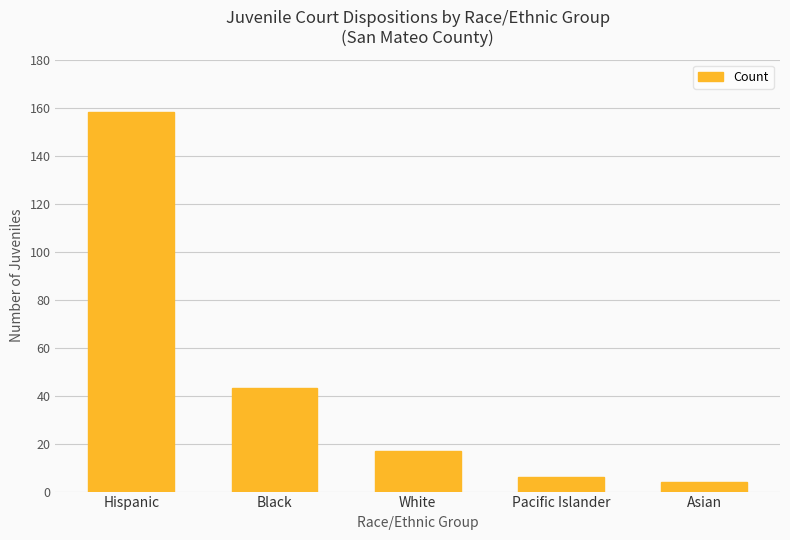

Reading right to left, transcribe all the data shown in this chart.

4	6	17	43	158